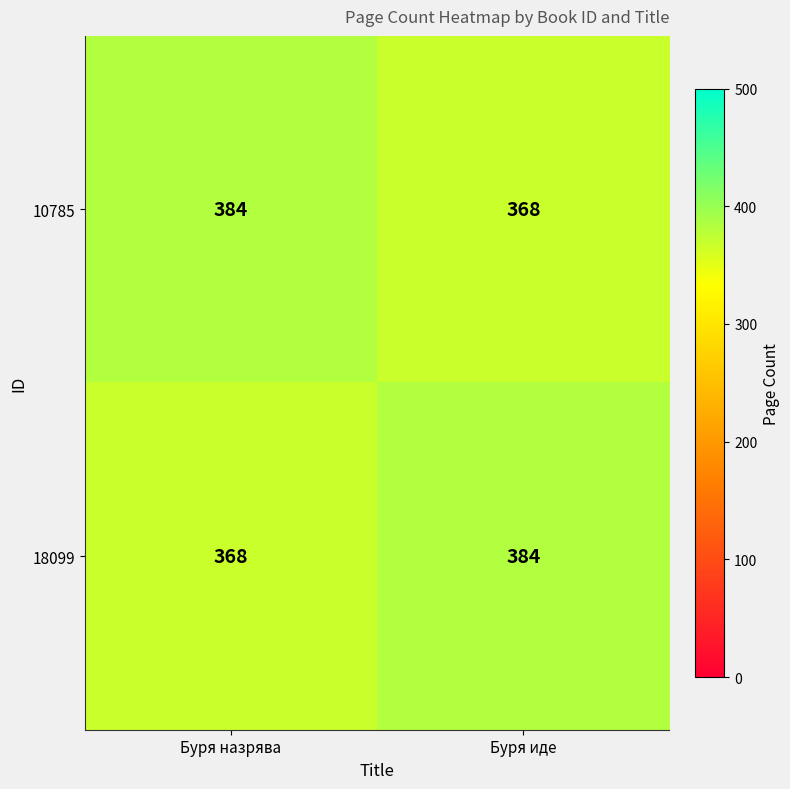

What is the total value across all series at Буря назрява?

752